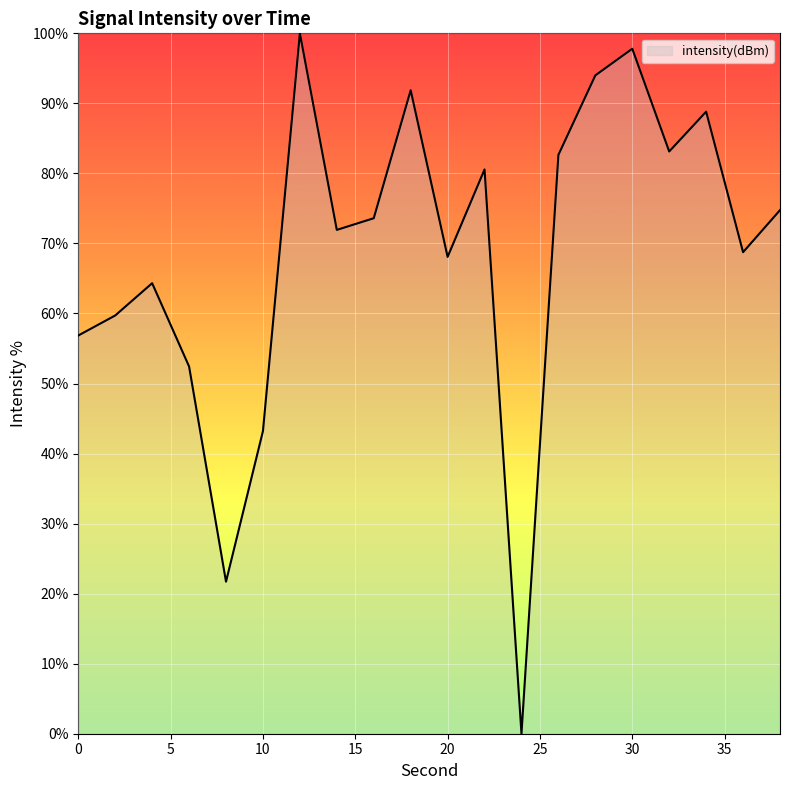

How many lines are shown in the chart?

1